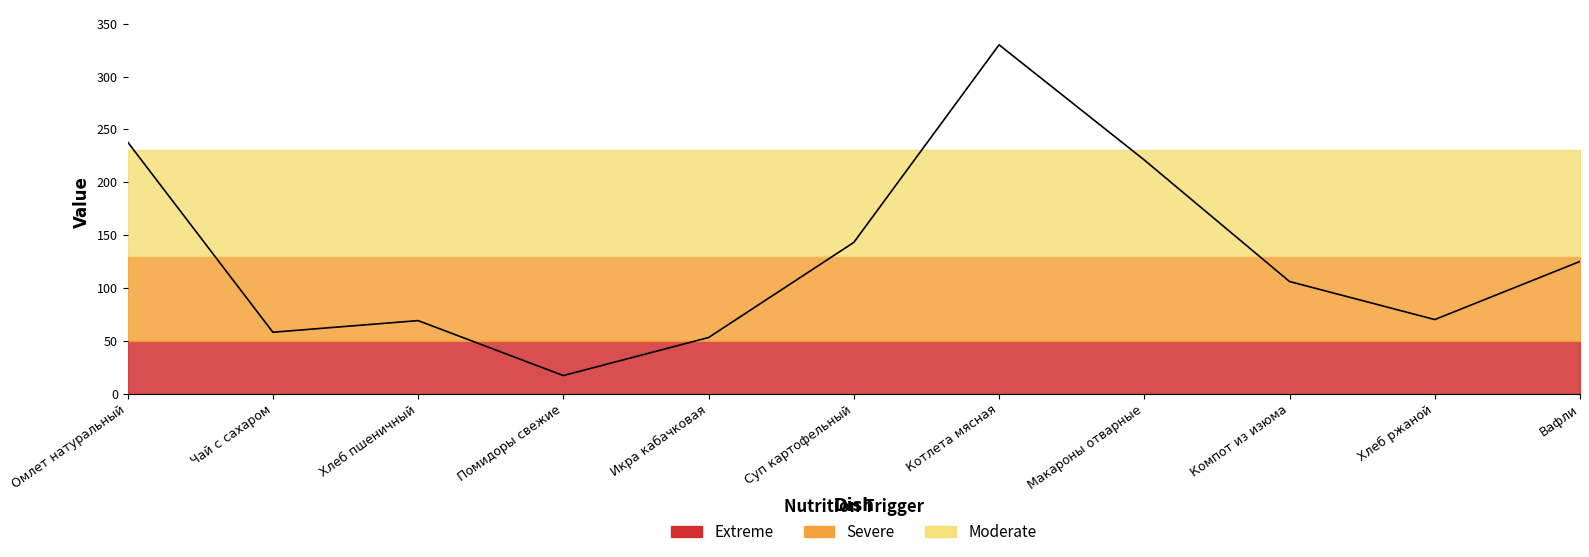

True or false: the data has more than 0 interior local peaks.

True